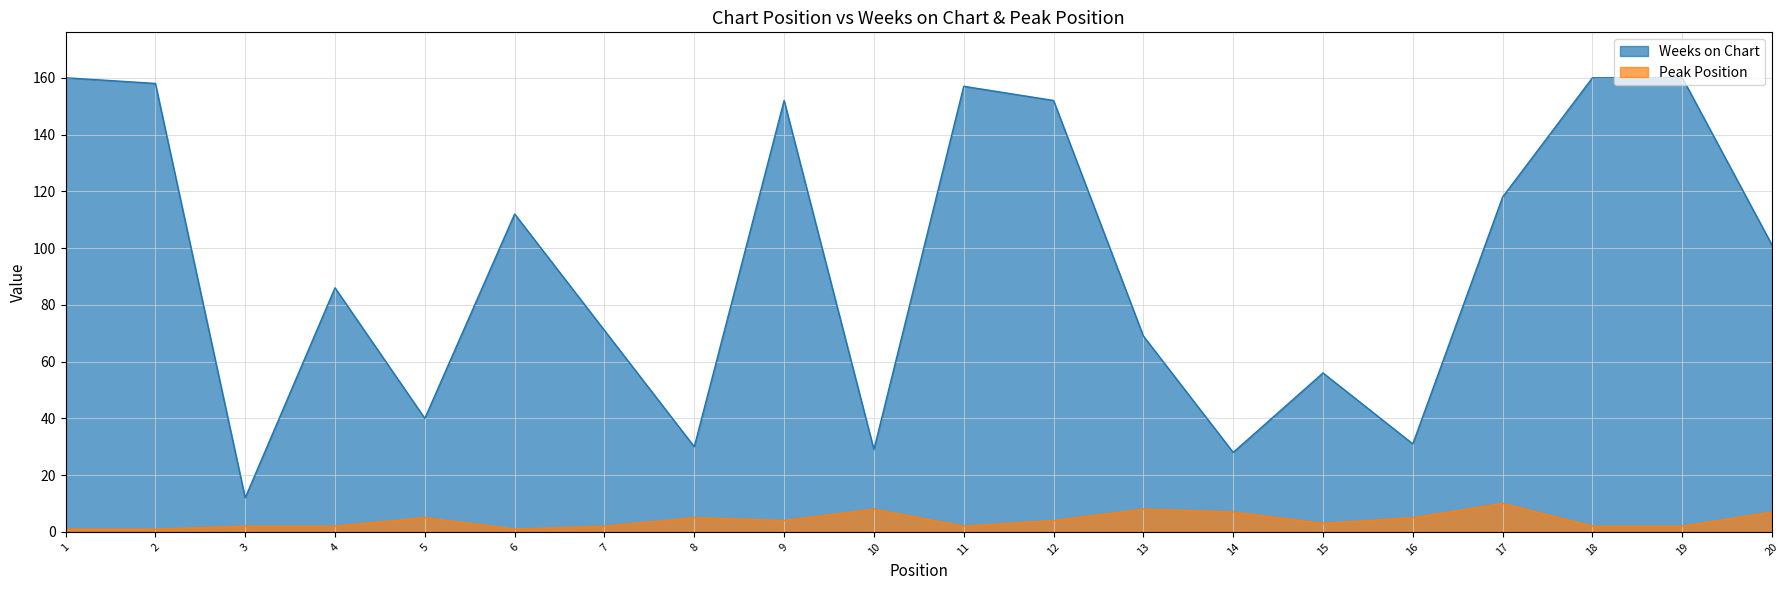

Count the number of categories in the chart.

20